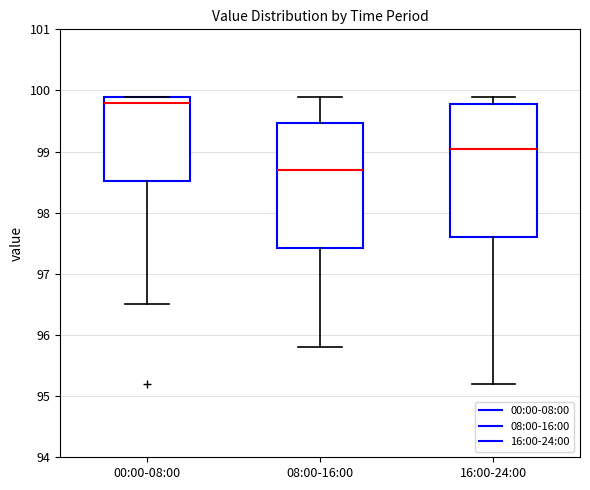

Reading left to right, transcribe this box plot: for each box, give where its median line is, the range the box spans, and where its two whiskers end, as read against the y-axis. The values are not printed on the chart, so give them approximately, as read against the axis.

00:00-08:00: median 99.8, box 98.5 to 99.9, whiskers 96.5 to 99.9
08:00-16:00: median 98.7, box 97.4 to 99.5, whiskers 95.8 to 99.9
16:00-24:00: median 99.1, box 97.6 to 99.8, whiskers 95.2 to 99.9